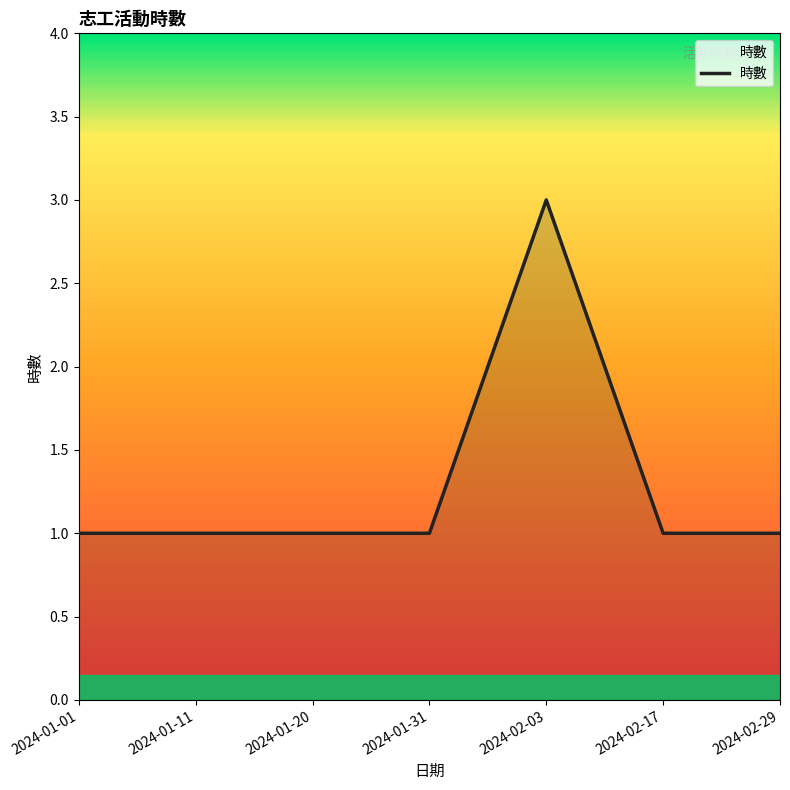

How many lines are shown in the chart?

1